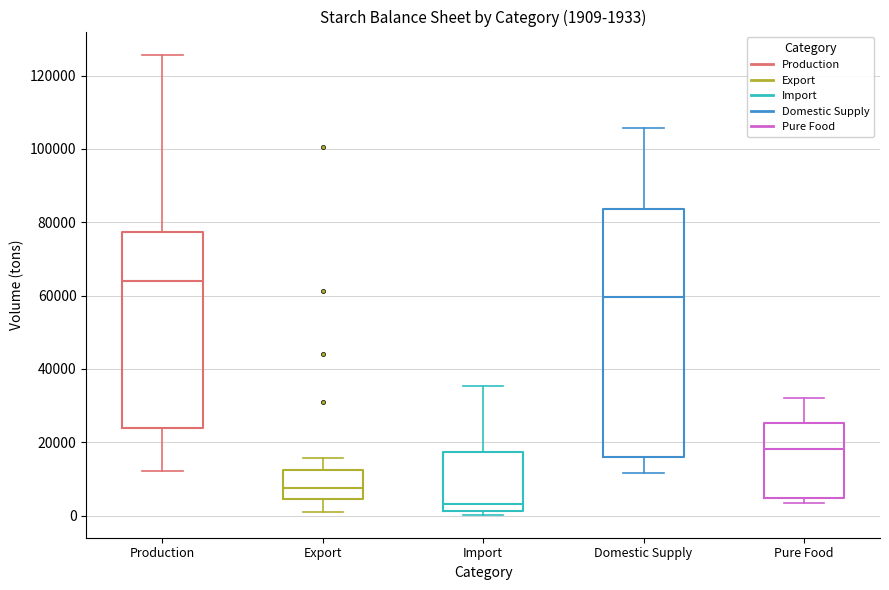

Which box's median line is the highest?

Production